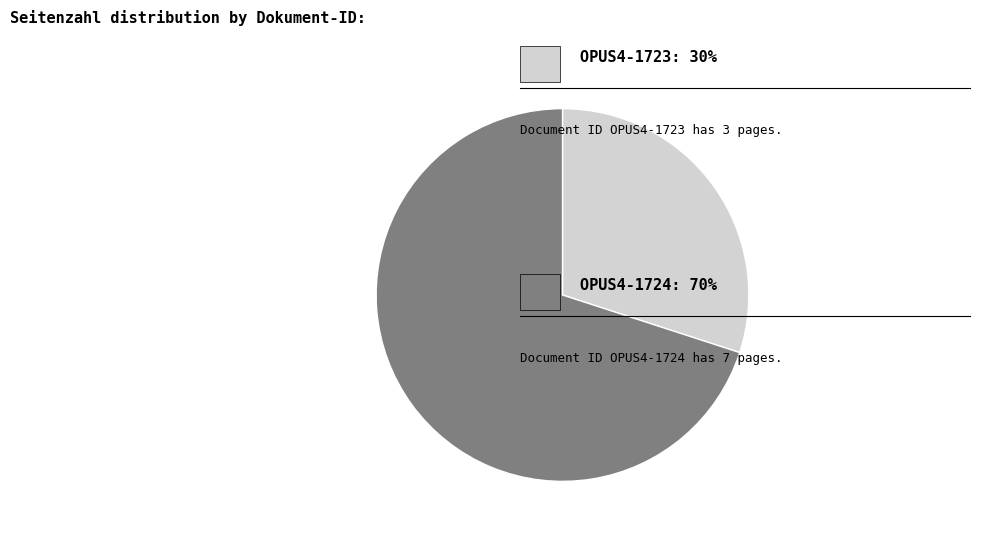

Is there any slice that represents more than half of the pie?

Yes